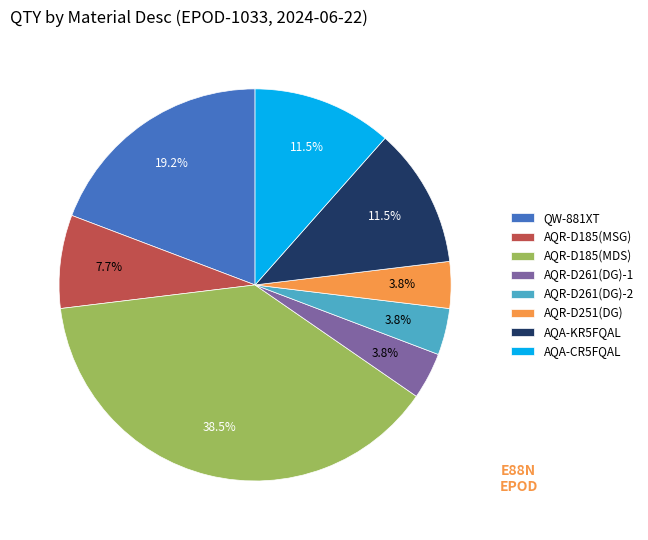

Is AQR-D185(MSG) the majority of the pie?

No